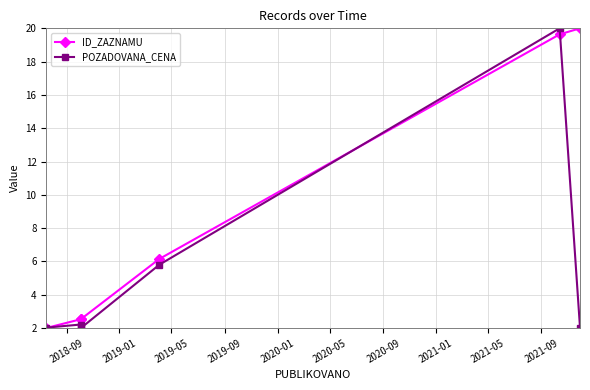

List the series in order of their overall mean, highest first.

ID_ZAZNAMU, POZADOVANA_CENA